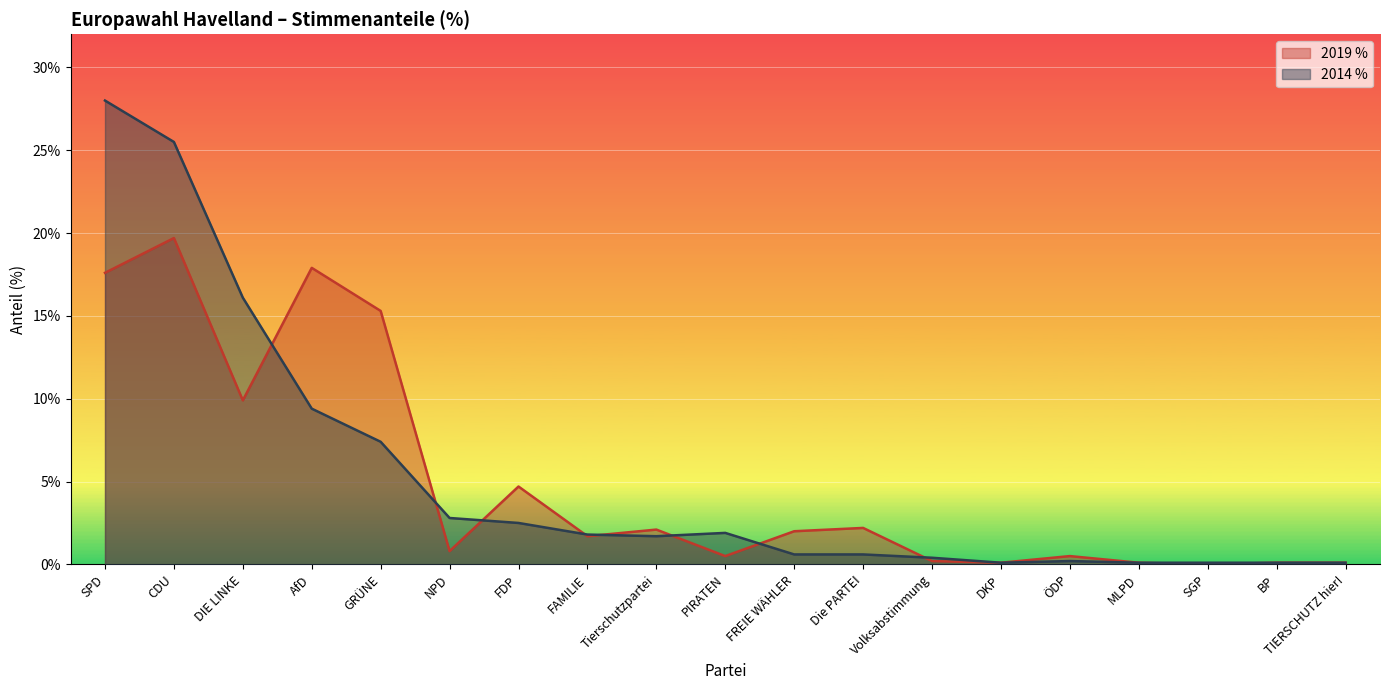

What is the average value of the 2019 % series?

5.0